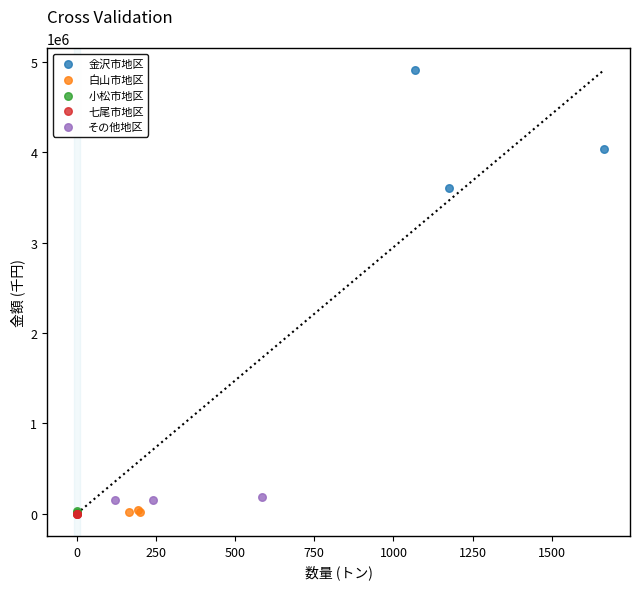

Which series contains the highest Y value?

金沢市地区